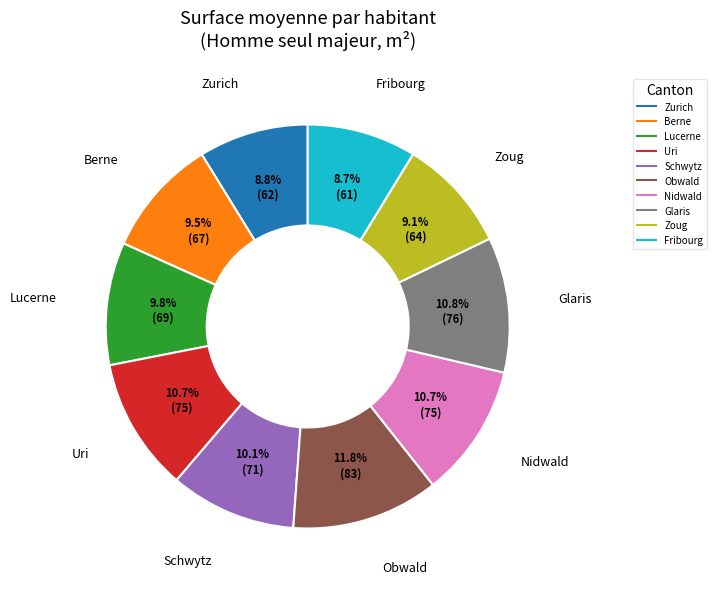

Is there any slice that represents more than half of the pie?

No